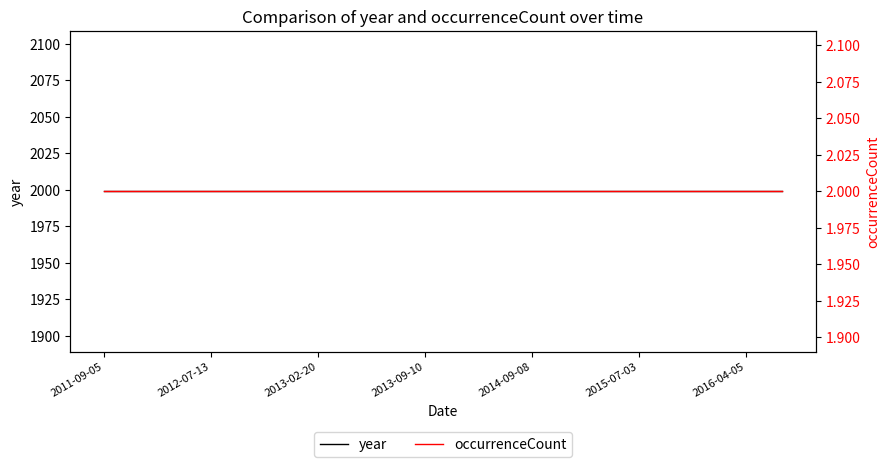

Does the chart have visible grid lines?

No